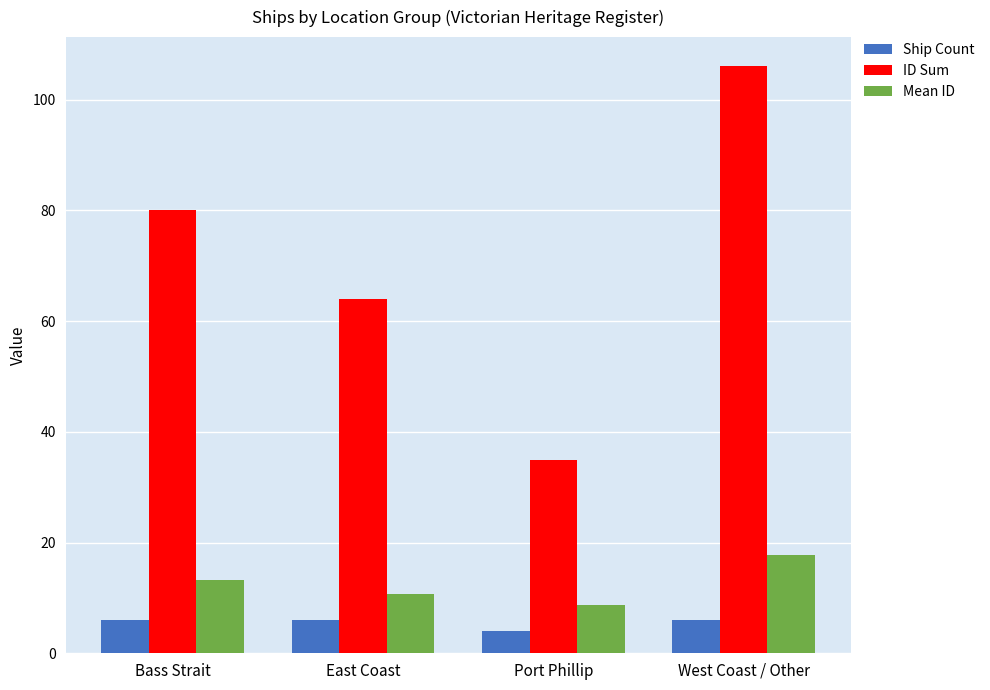

What is the difference between the maximum and minimum values in the ID Sum series?

71.0